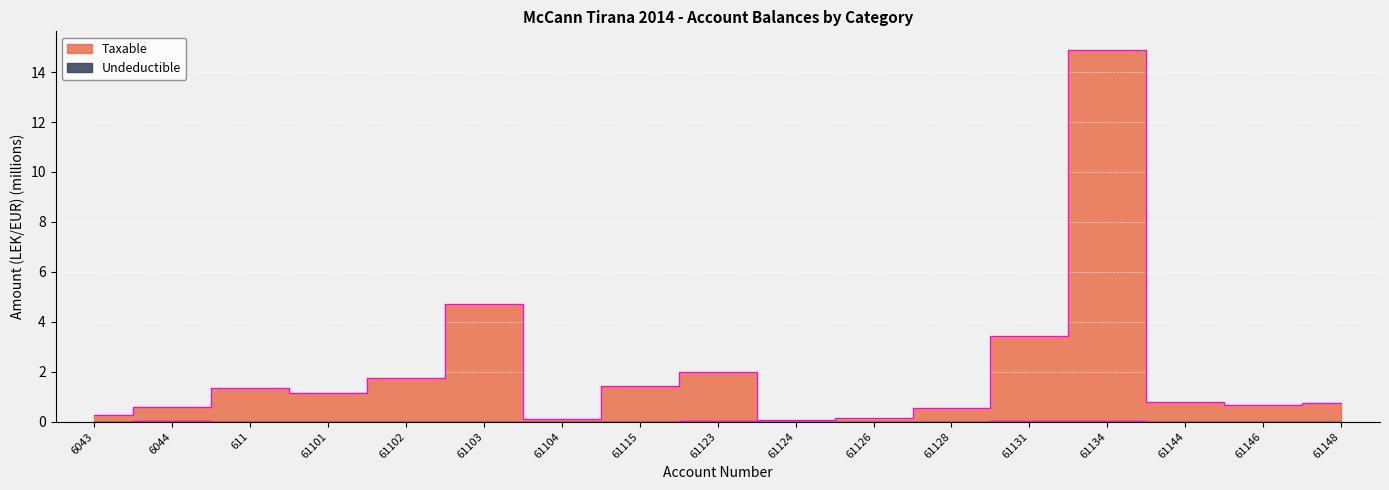

Rank the series by their maximum value, from lowest to highest.

Undeductible, Taxable